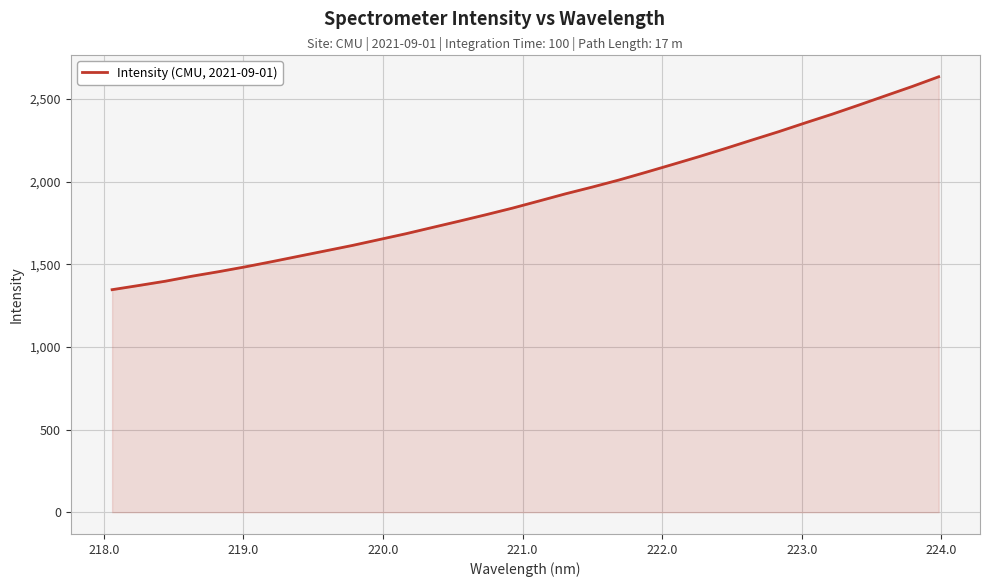

What is the difference between the maximum and minimum values?

1288.4